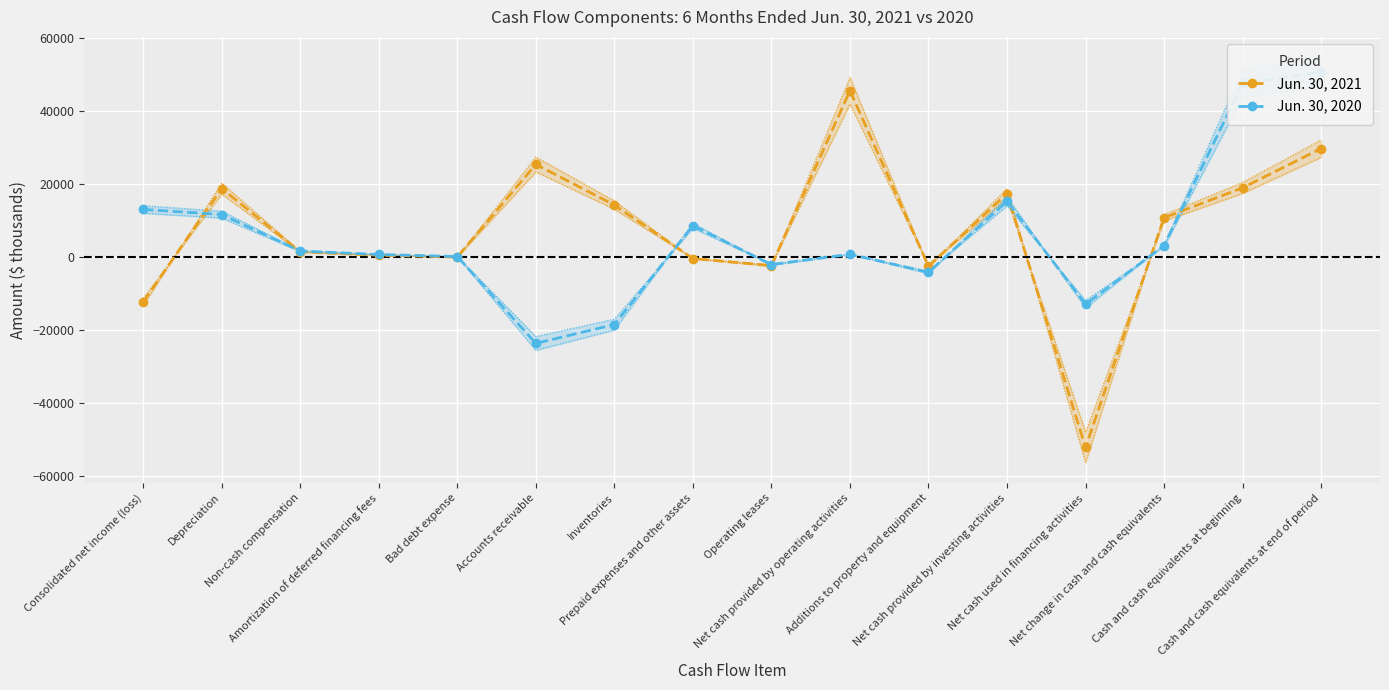

What is the sum of all Jun. 30, 2021 values?

113243